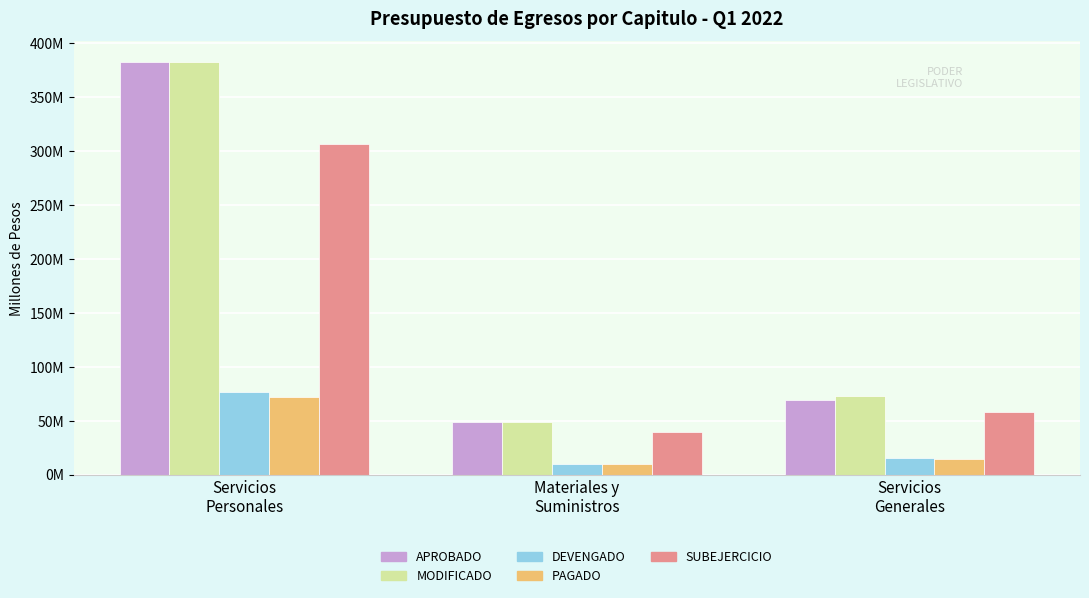

What are all the series names shown in the legend?

APROBADO, MODIFICADO, DEVENGADO, PAGADO, SUBEJERCICIO